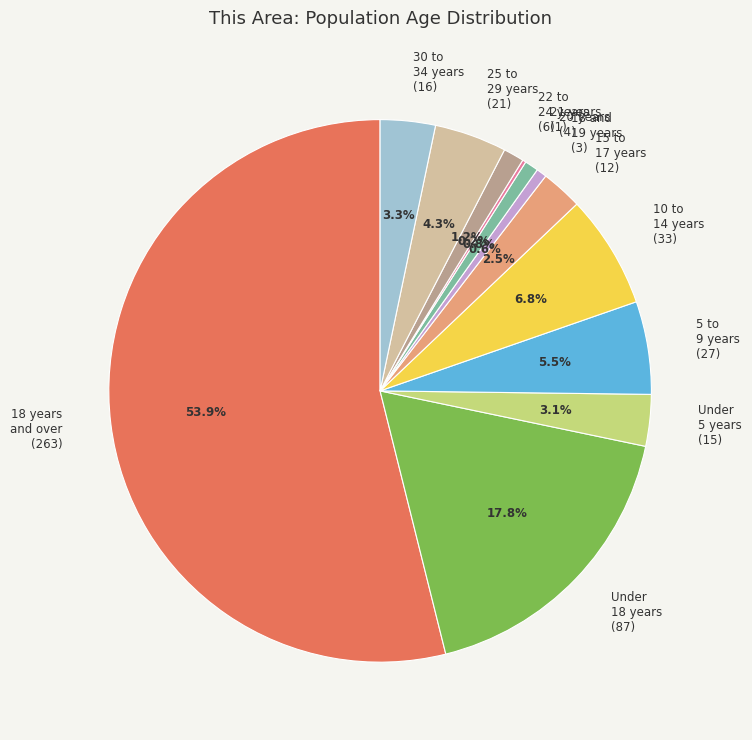

What is the majority slice?

18 years and over